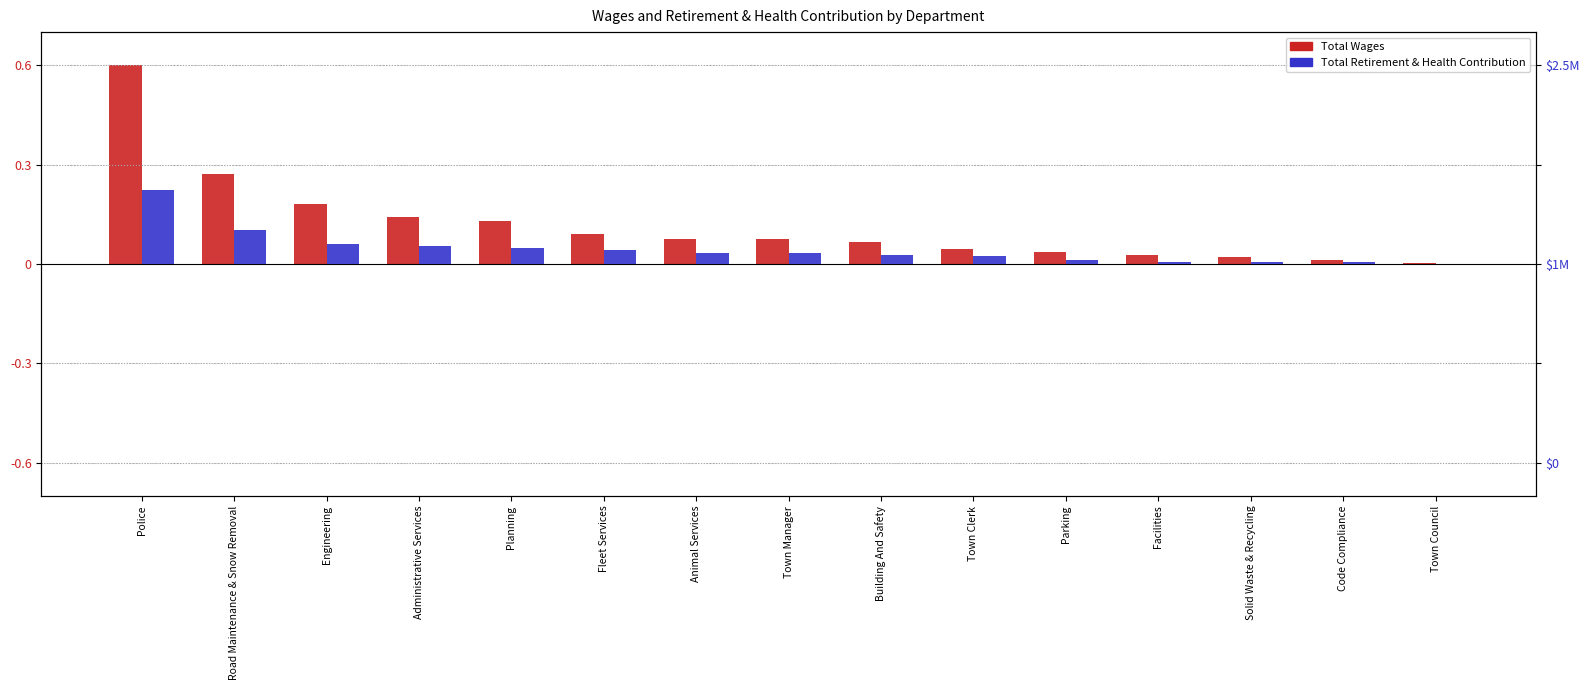

What is the spread (max minus min) of values at Police?

0.4